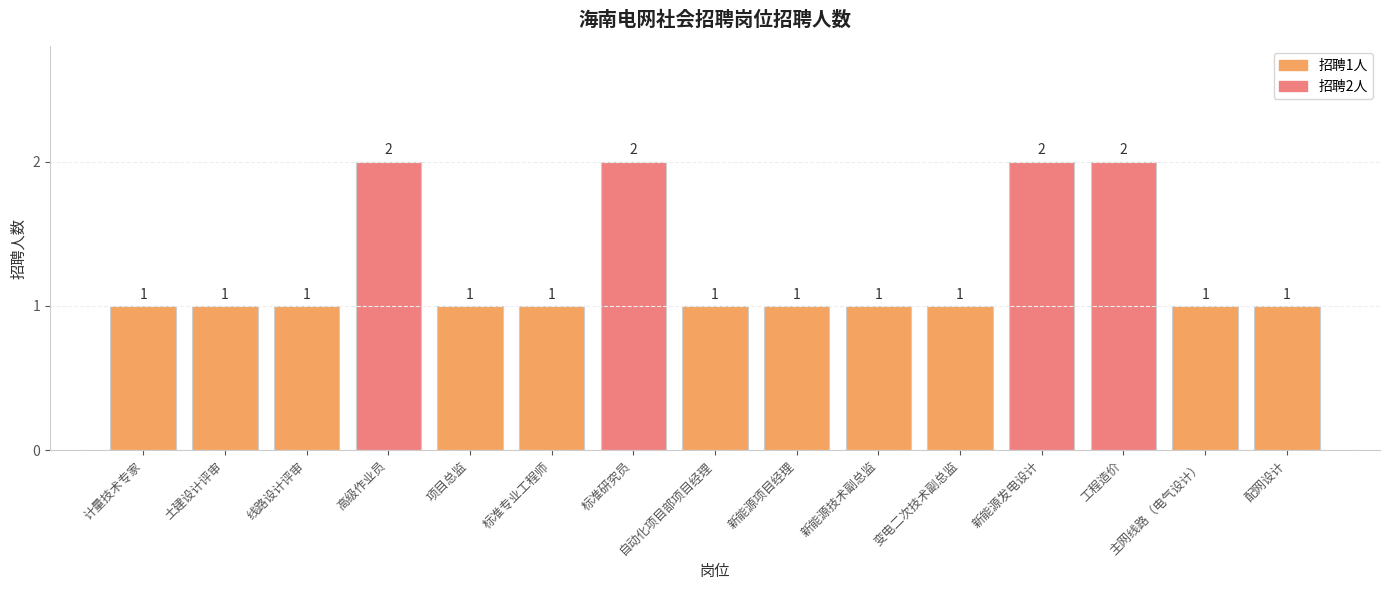

How many values are between 1 and 2?

15